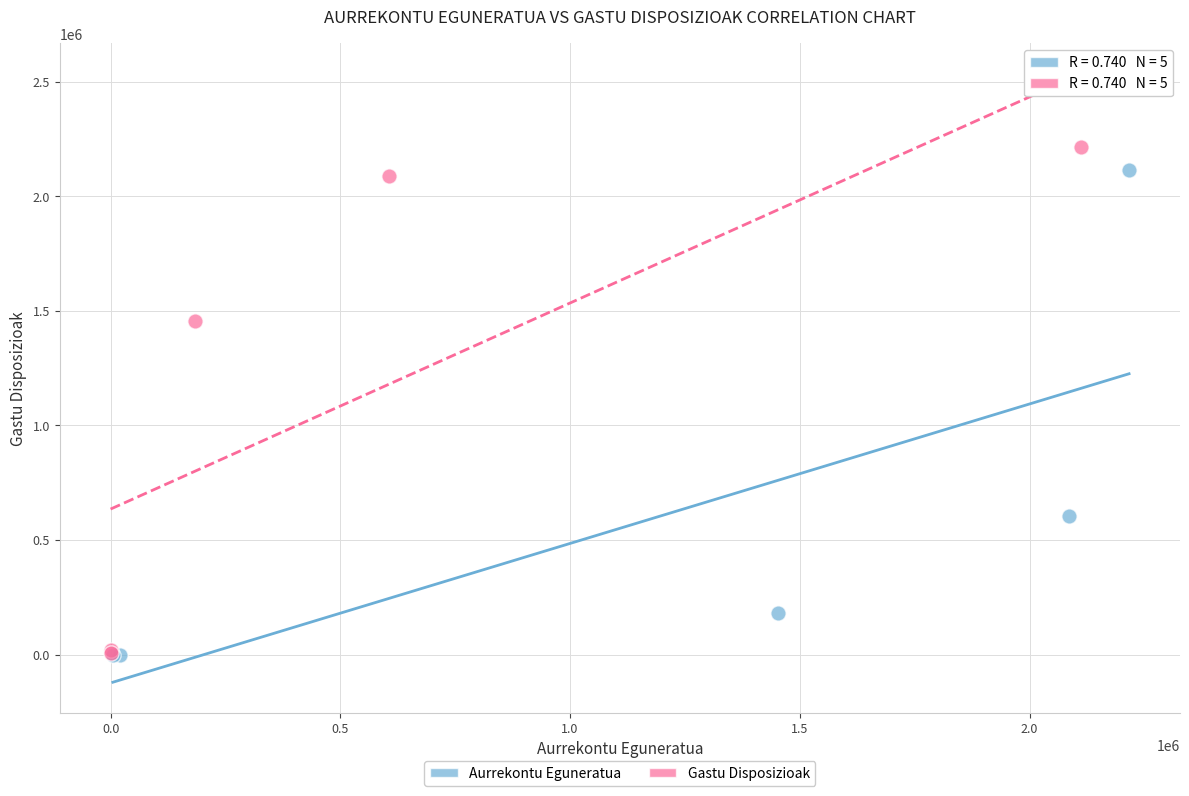

What are all the series names shown in the legend?

Aurrekontu Eguneratua, Gastu Disposizioak